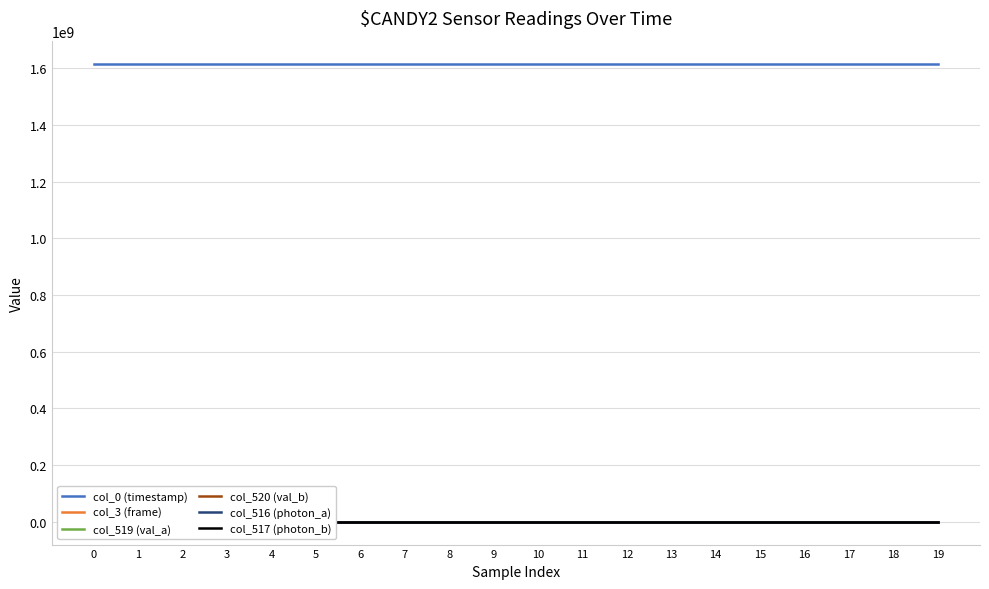

Which series has the widest spread of values?

col_520 (val_b)